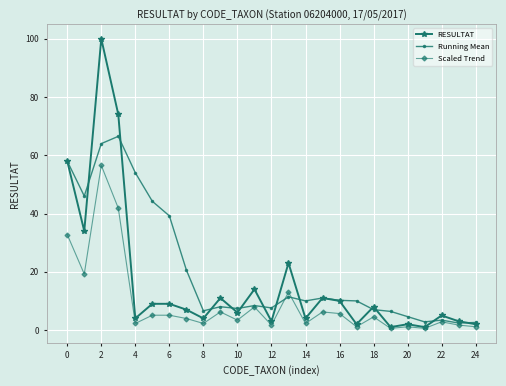

What is the value of the RESULTAT point at the 7th from the left?

9.0